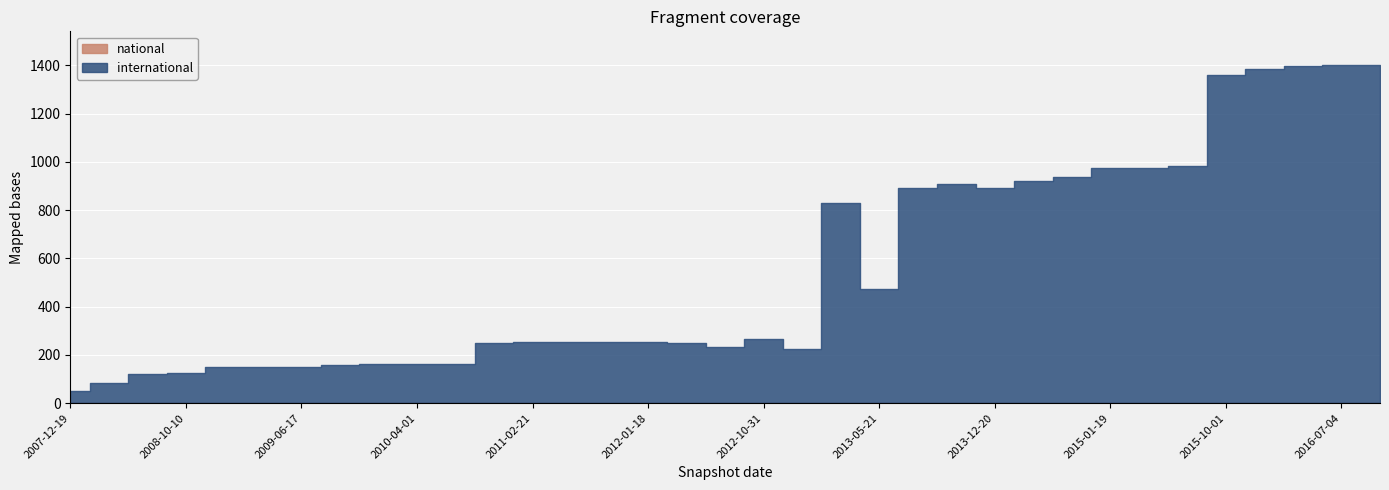

Which series has the largest range (max minus min)?

international